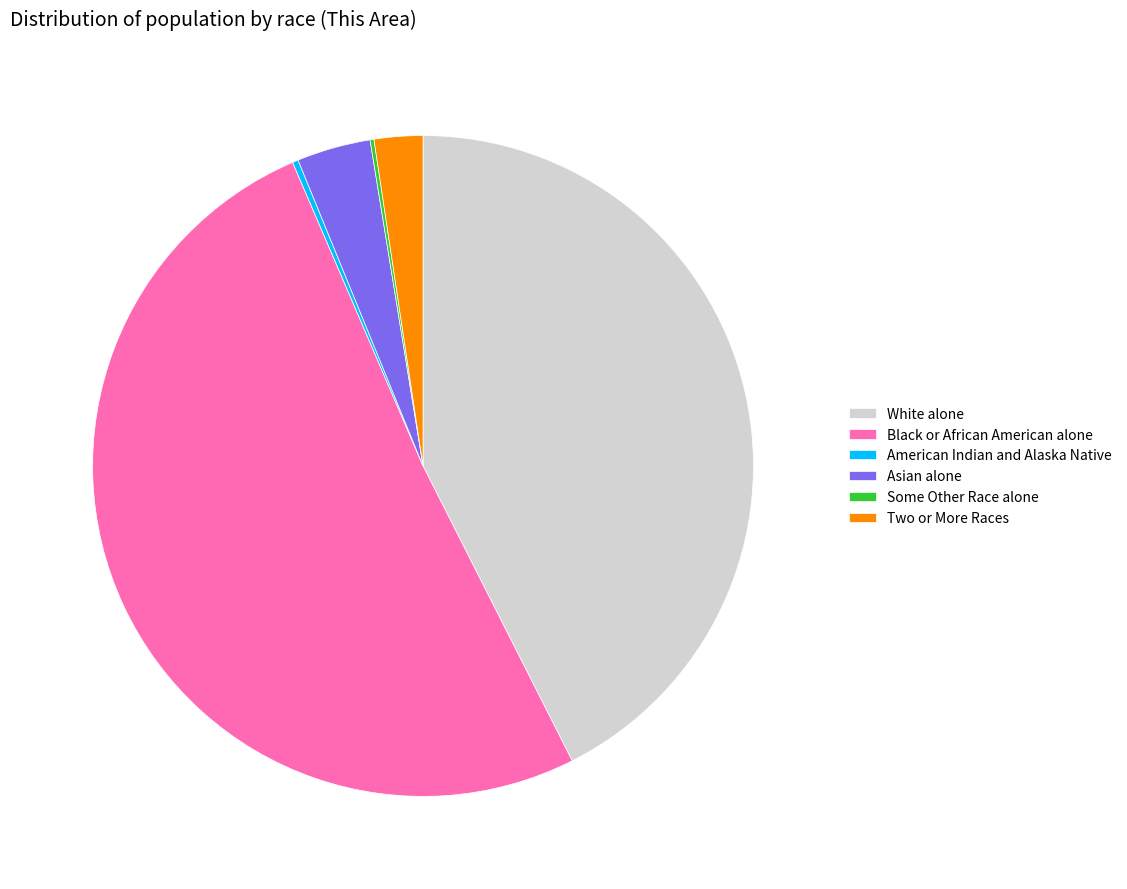

Is it true that American Indian and Alaska Native is 0% of the pie?

True